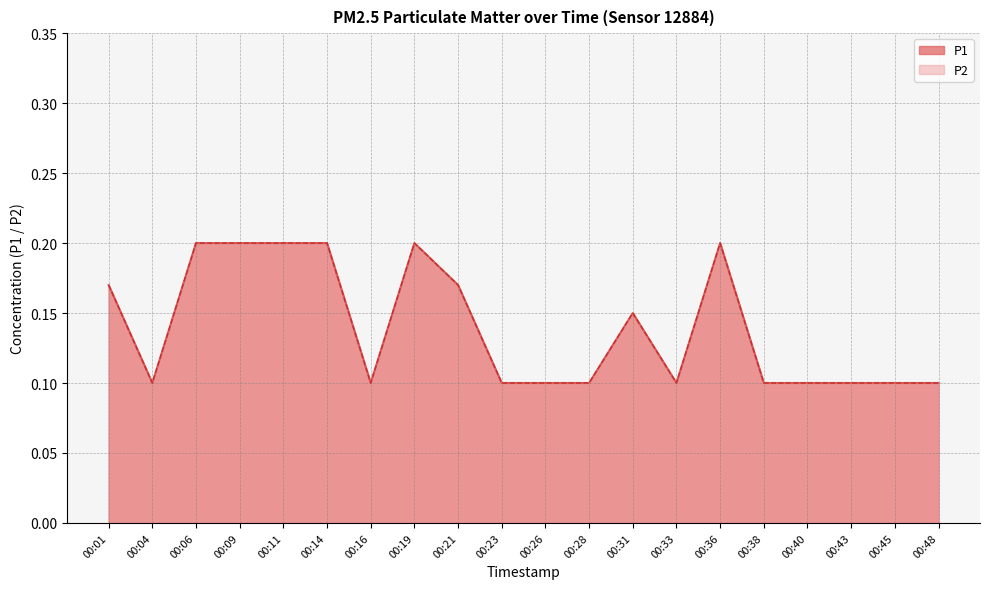

What is the value of the P1 point at the 17th from the left?

0.1